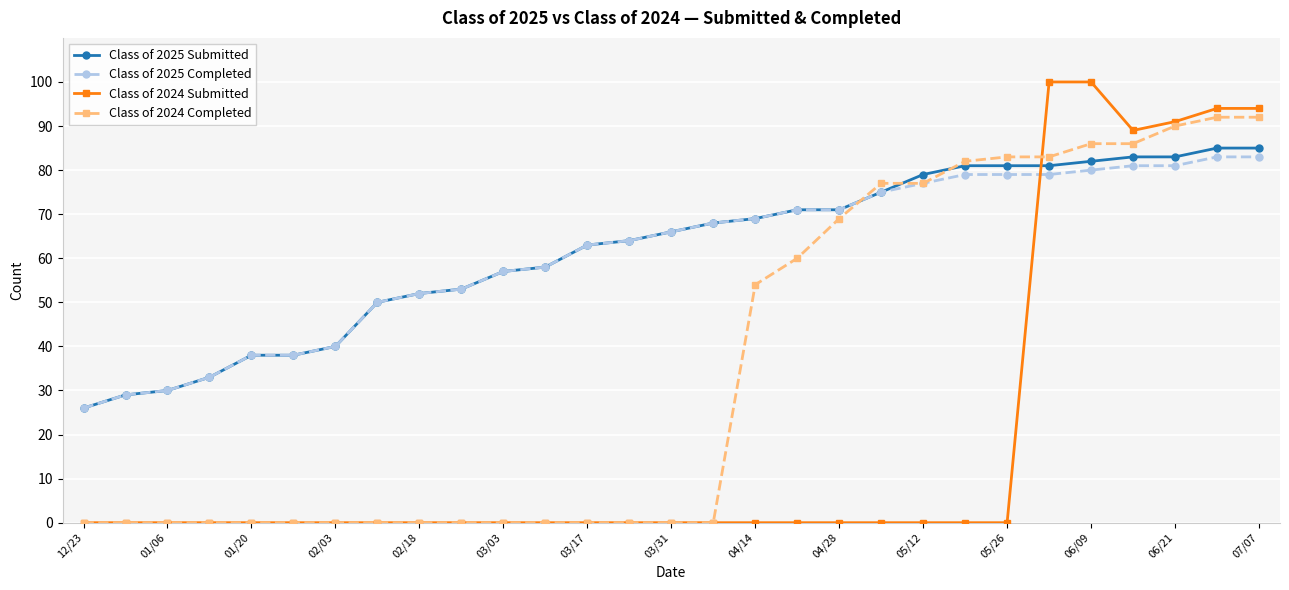

True or false: Class of 2024 Submitted and Class of 2025 Submitted cross at least once.

True